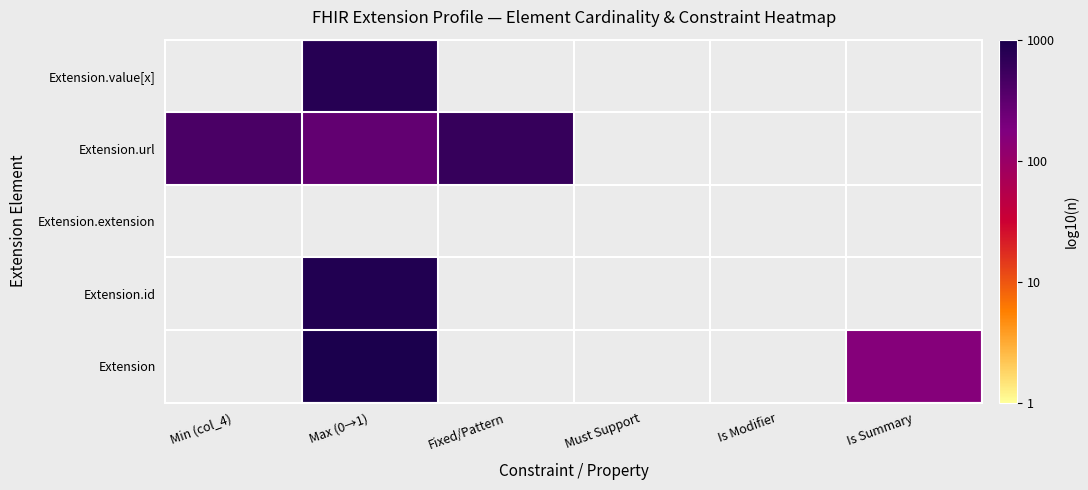

Between Must Support and Fixed/Pattern, which is larger?

Fixed/Pattern